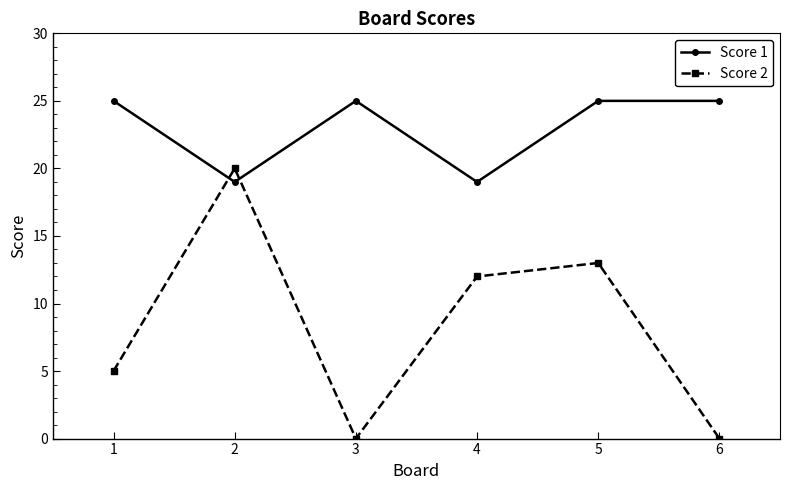

In Score 2, how many points are lower than both neighbors (excluding endpoints)?

1